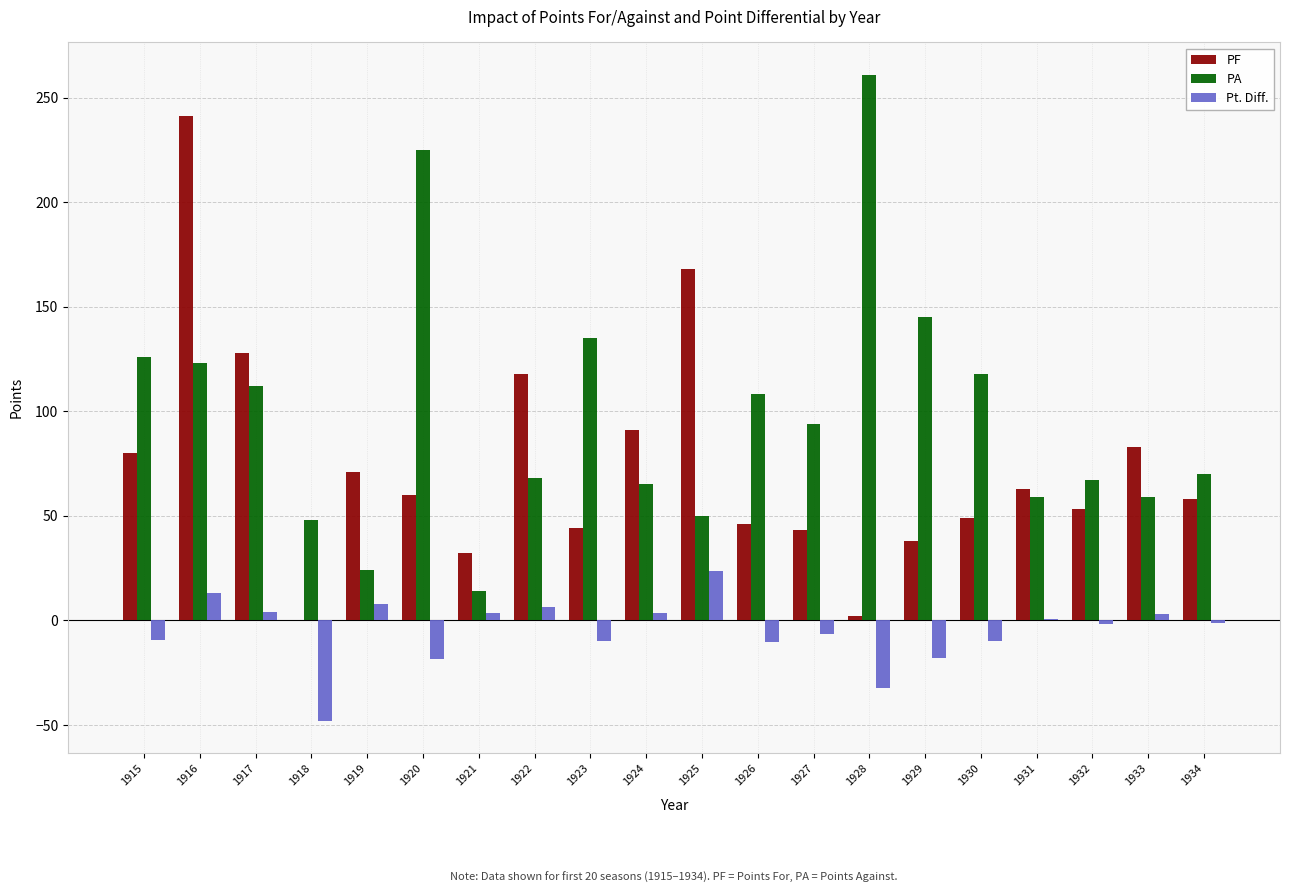

Are the bars grouped side by side (vs. stacked)?

Yes